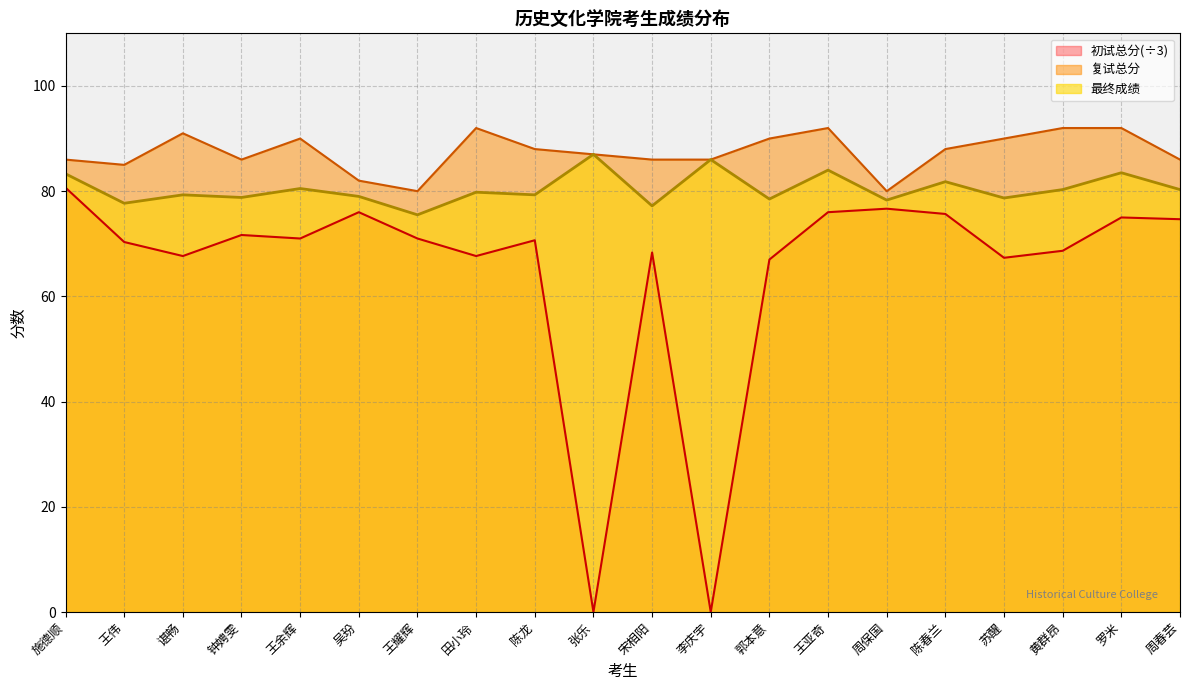

How many lines are shown in the chart?

3